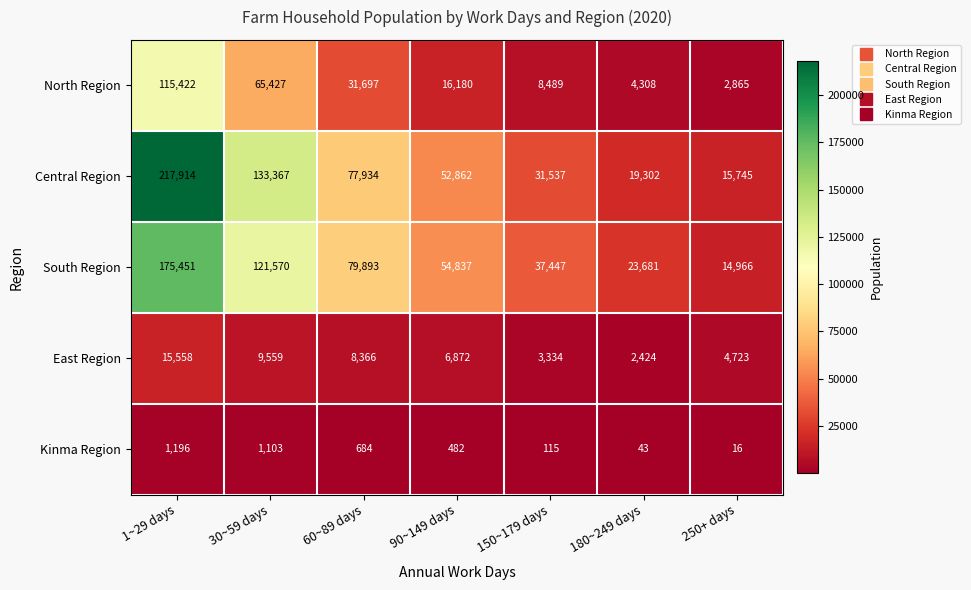

What is the difference between the highest and lowest values at 180~249 days?

23638